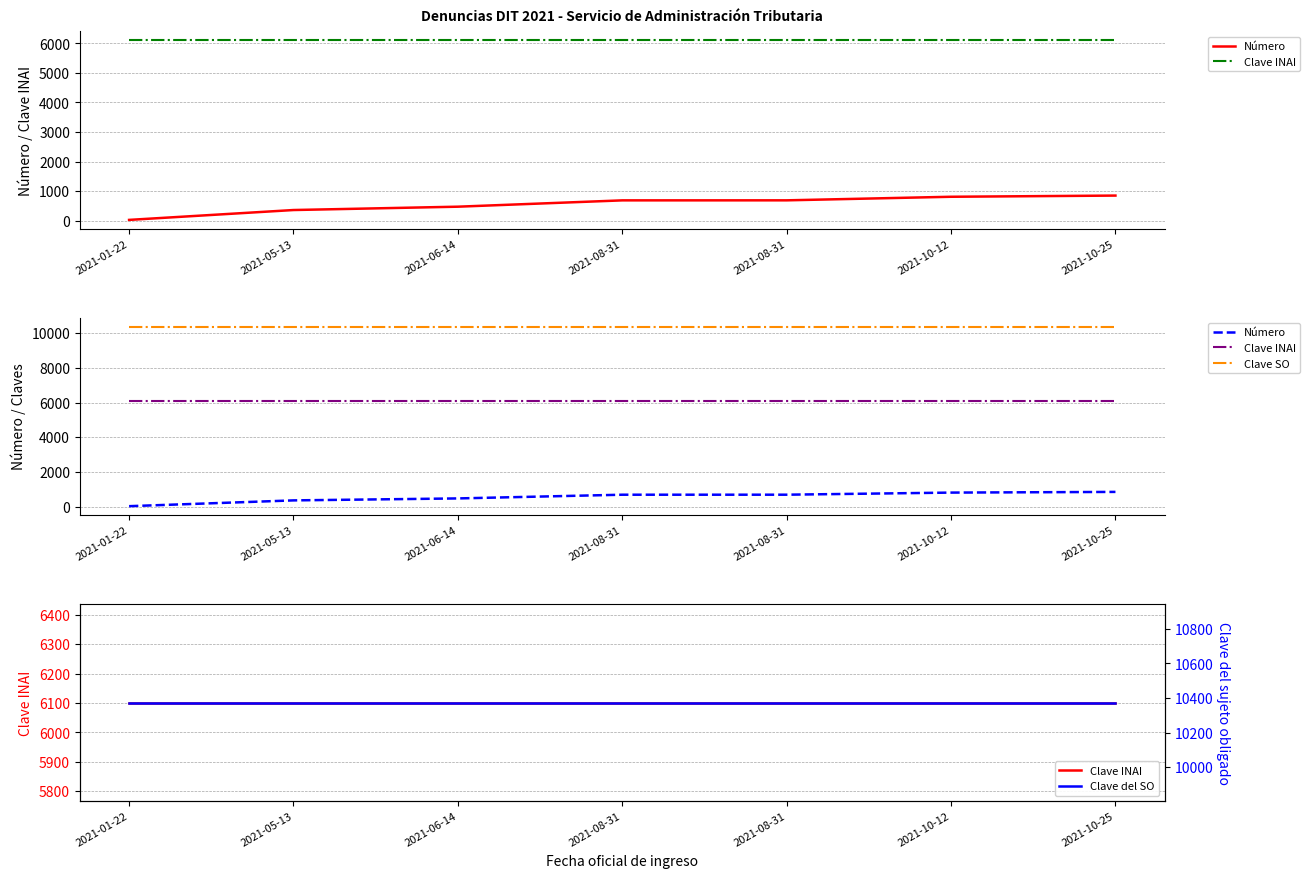

What is the sum of the Clave INAI values at 2021-05-13 and 2021-10-25?

12202